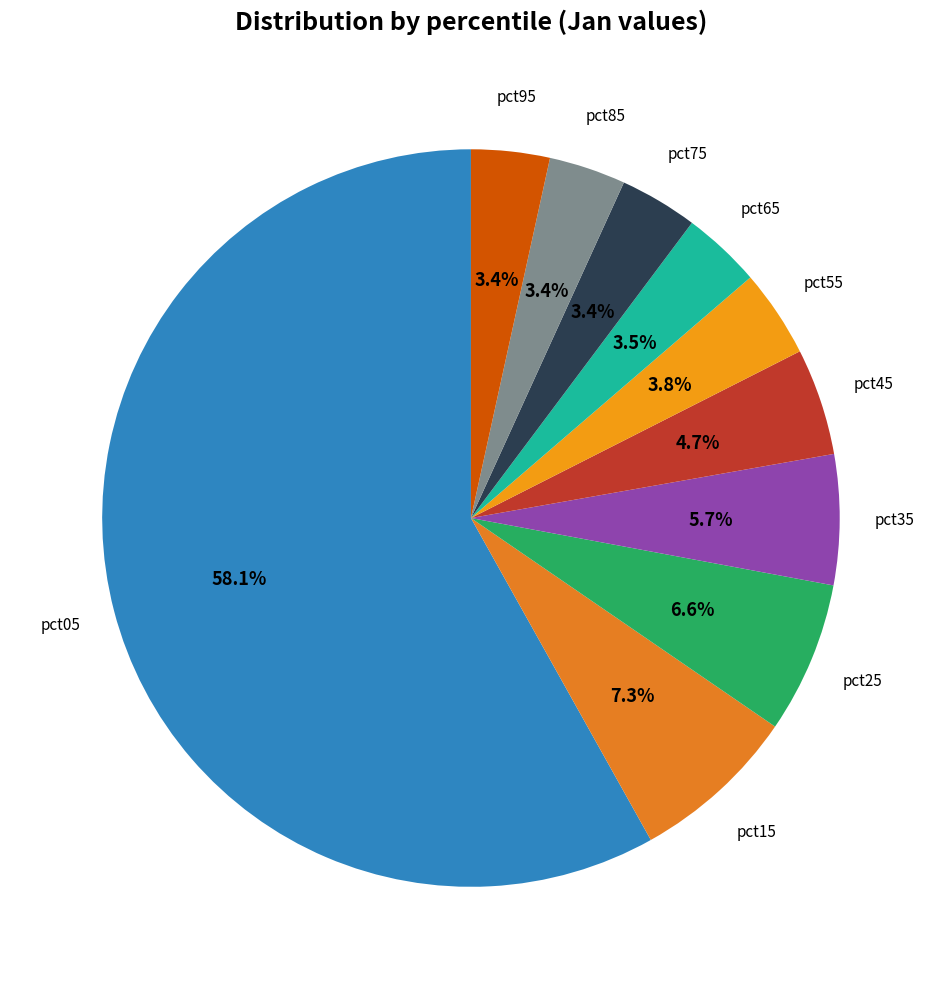

How many slices are in this pie chart?

10